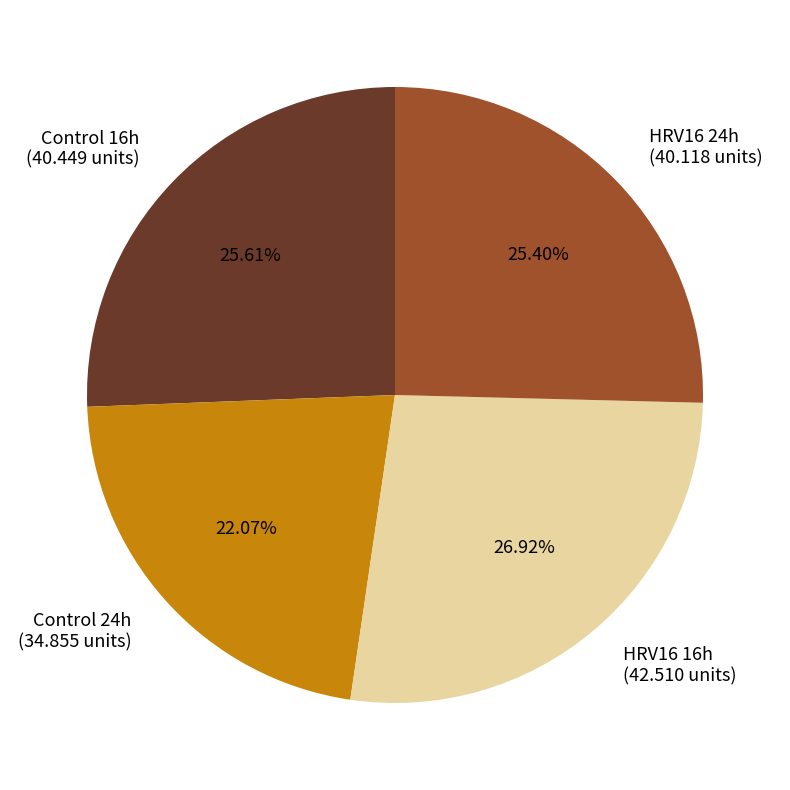

True or false: Control 24h accounts for 22% of the total.

True